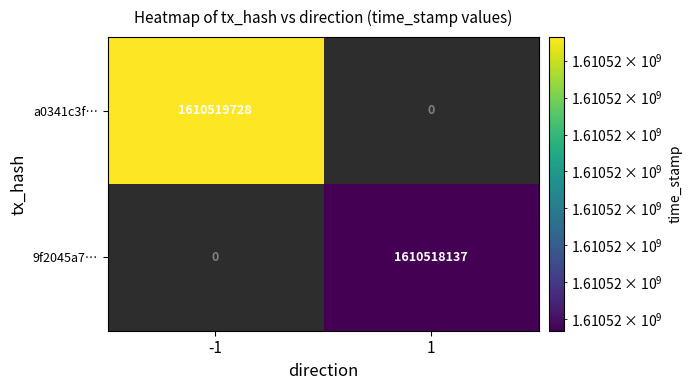

What is the difference between the highest and lowest values at direction?

2